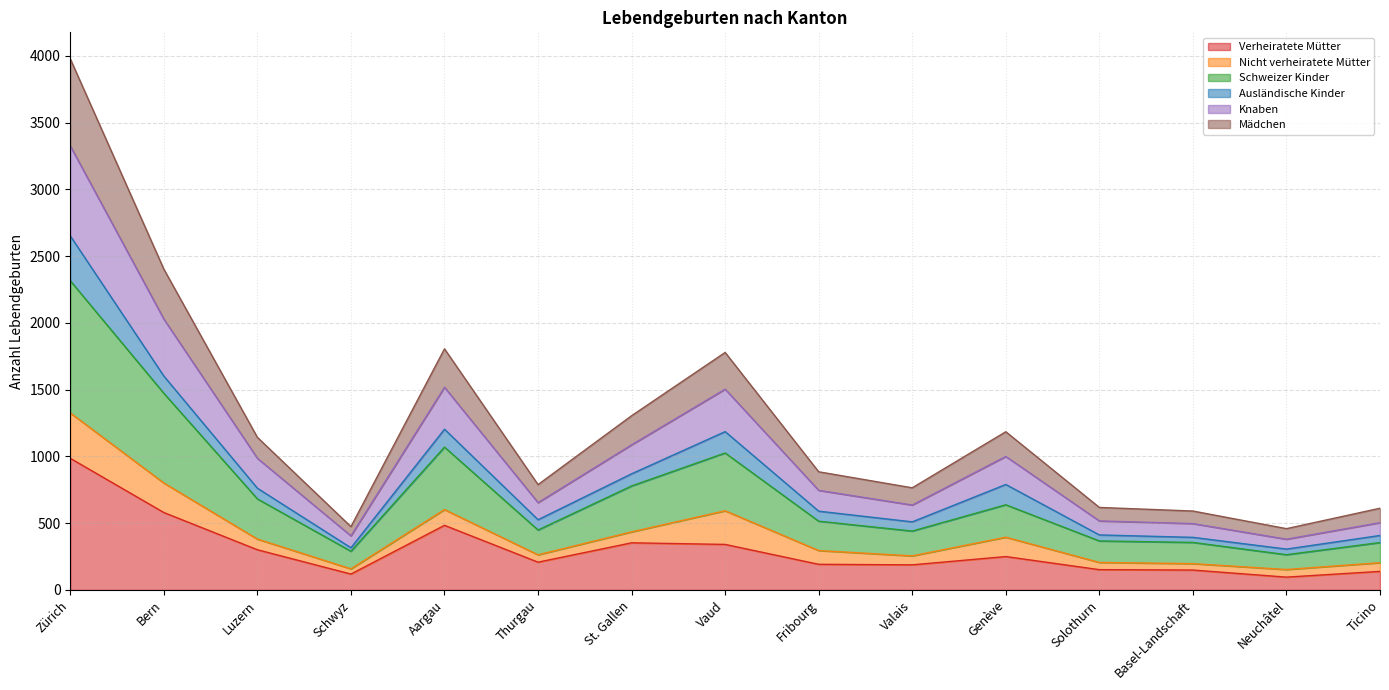

What is the total value across all series at Zürich?

3978